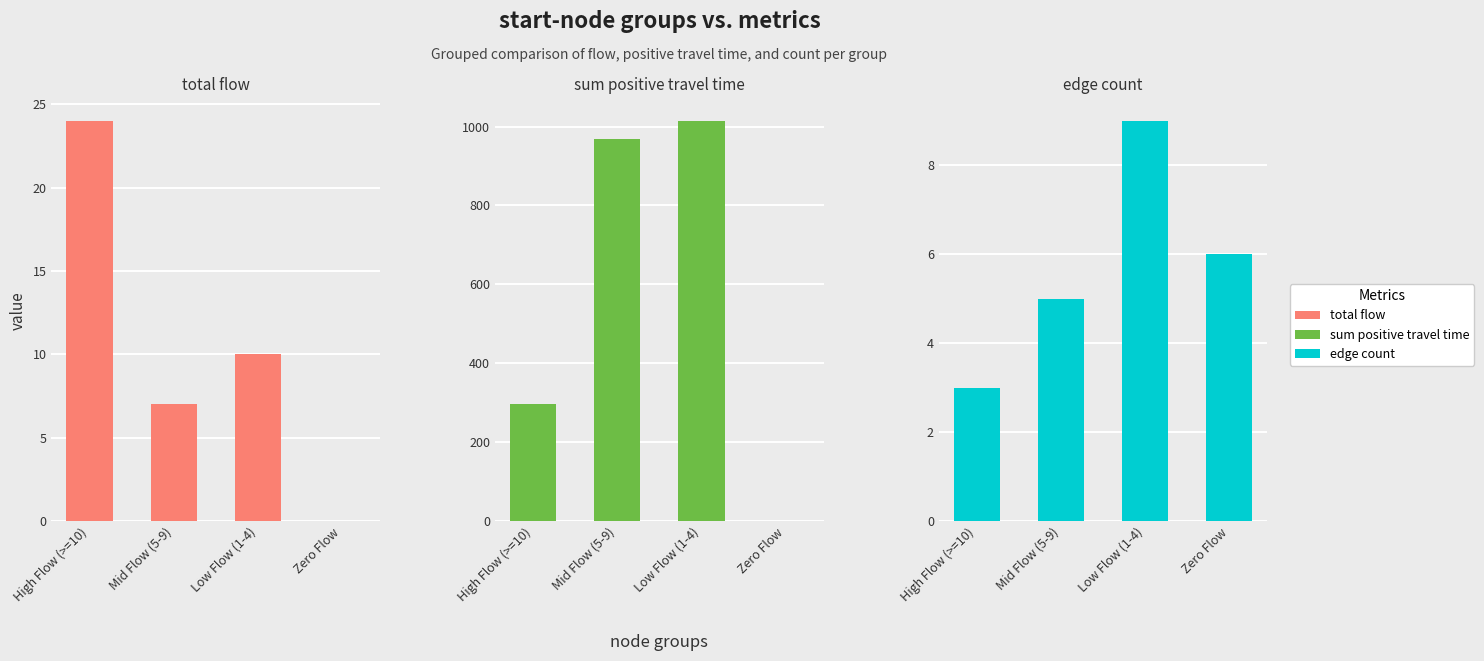

What is the value of the count bar at the 3rd from the left?

9